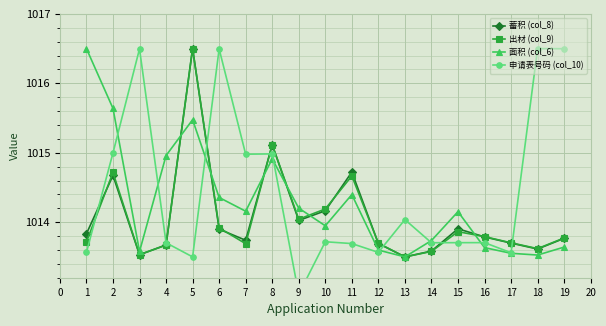

What is the value of the 面积 (col_6) point at the 18th from the left?

1013.5